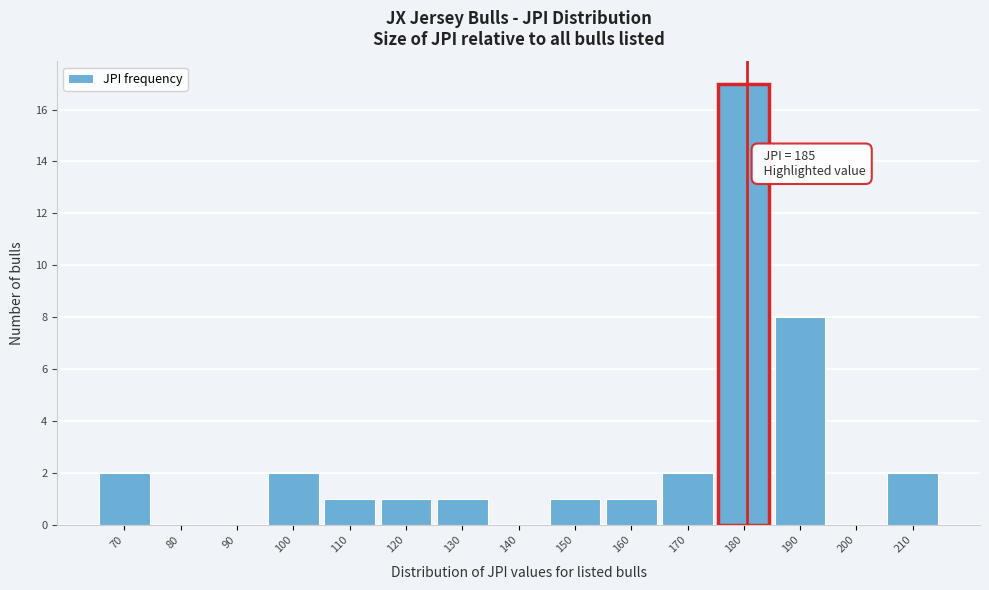

Reading left to right, list all the values displayed in this chart.

70=2	80=0	90=0	100=2	110=1	120=1	130=1	140=0	150=1	160=1	170=2	180=17	190=8	200=0	210=2